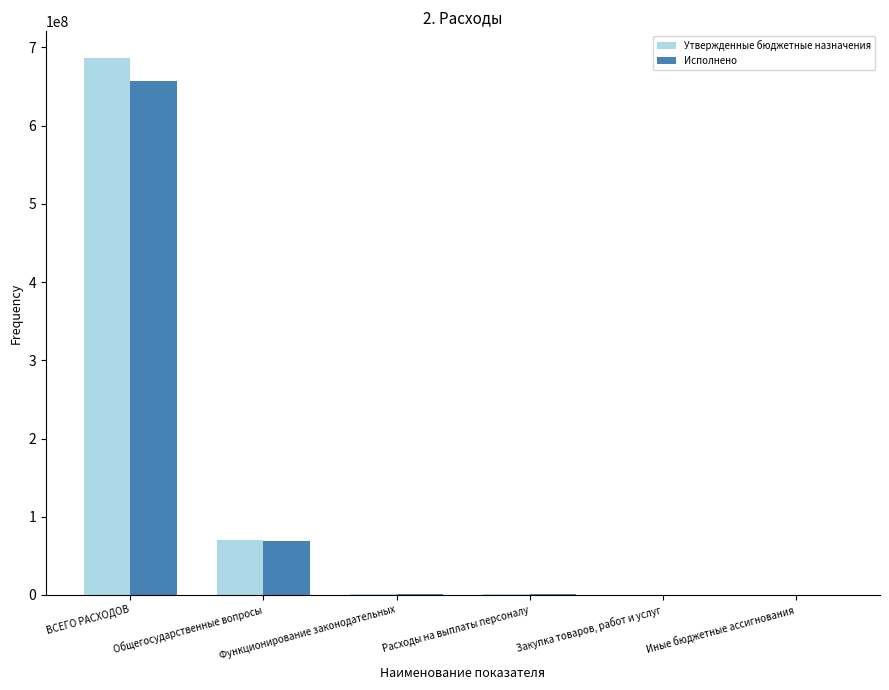

What is the approximate value of Утвержденные бюджетные назначения at ВСЕГО РАСХОДОВ?

686297600.0